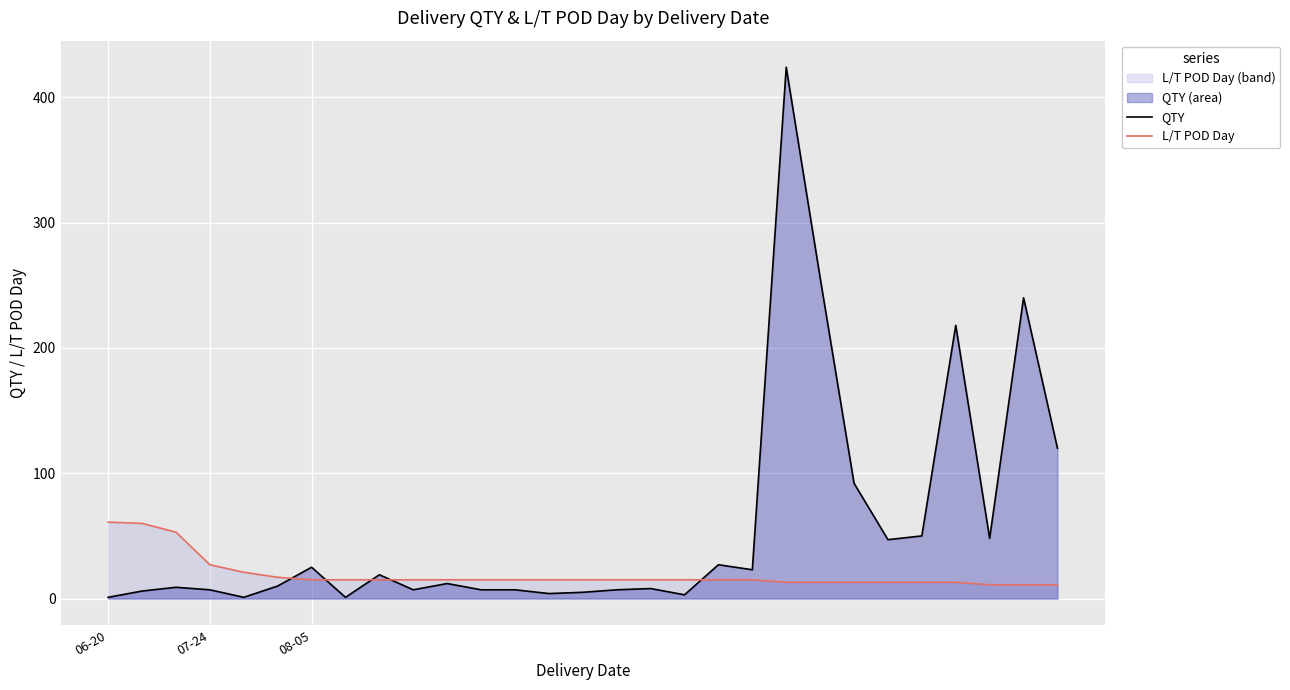

What is the greatest value displayed?

424